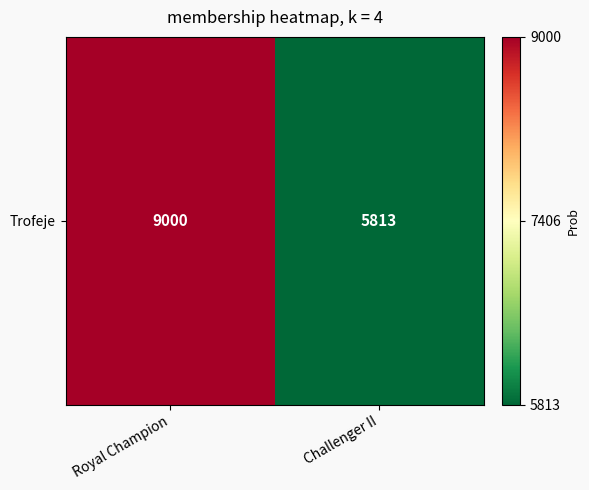

List the labels in order of value, smallest first.

Challenger II, Royal Champion